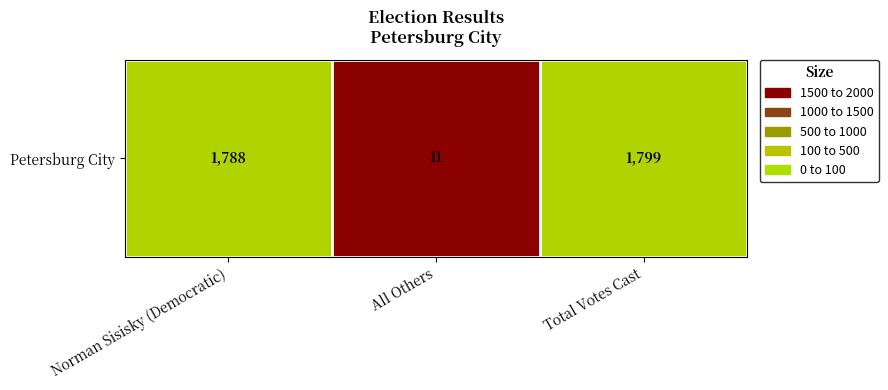

At which label does the data first exceed 1788?

Total Votes Cast